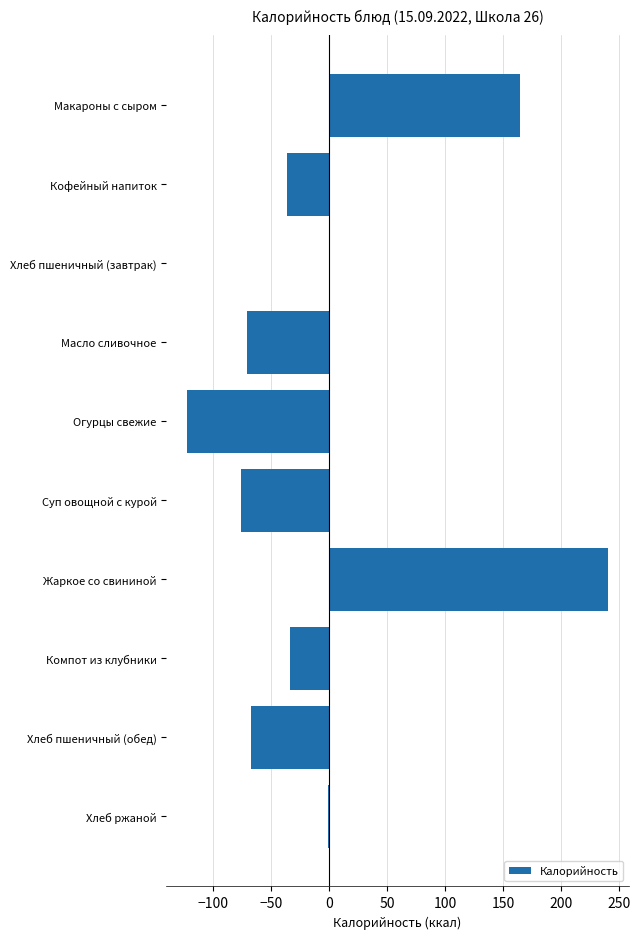

Is it true that the value at Жаркое со свининой is 240.2?

True